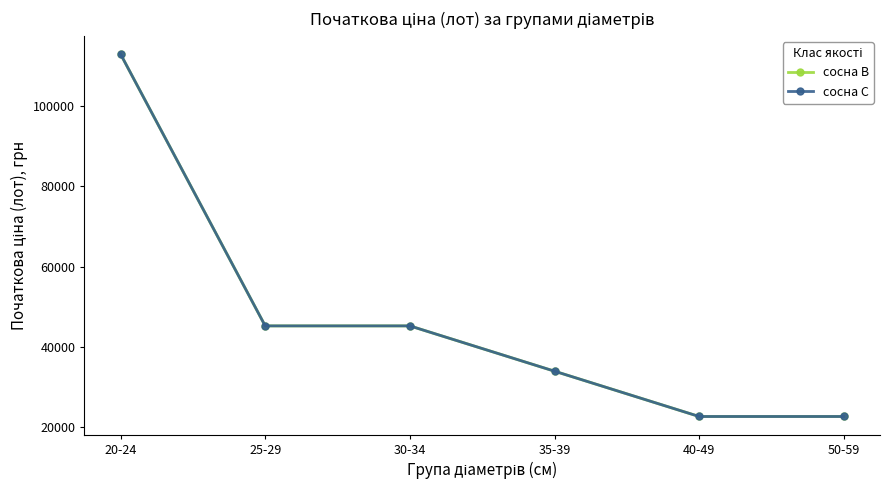

True or false: сосна В and сосна С cross at least once.

False